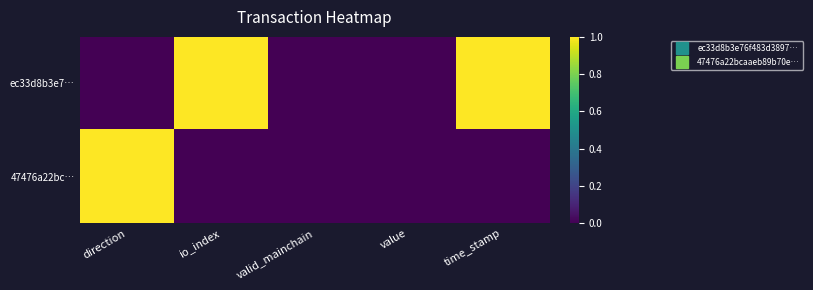

Which series has the largest range (max minus min)?

ec33d8b3e7…